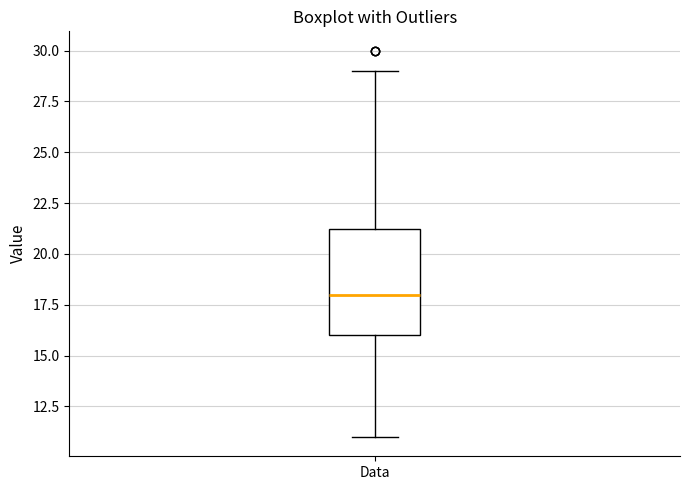

Where does the median line of the box for Data sit on the y-axis? The values are not printed on the chart, so give them approximately, as read against the axis.

18.0